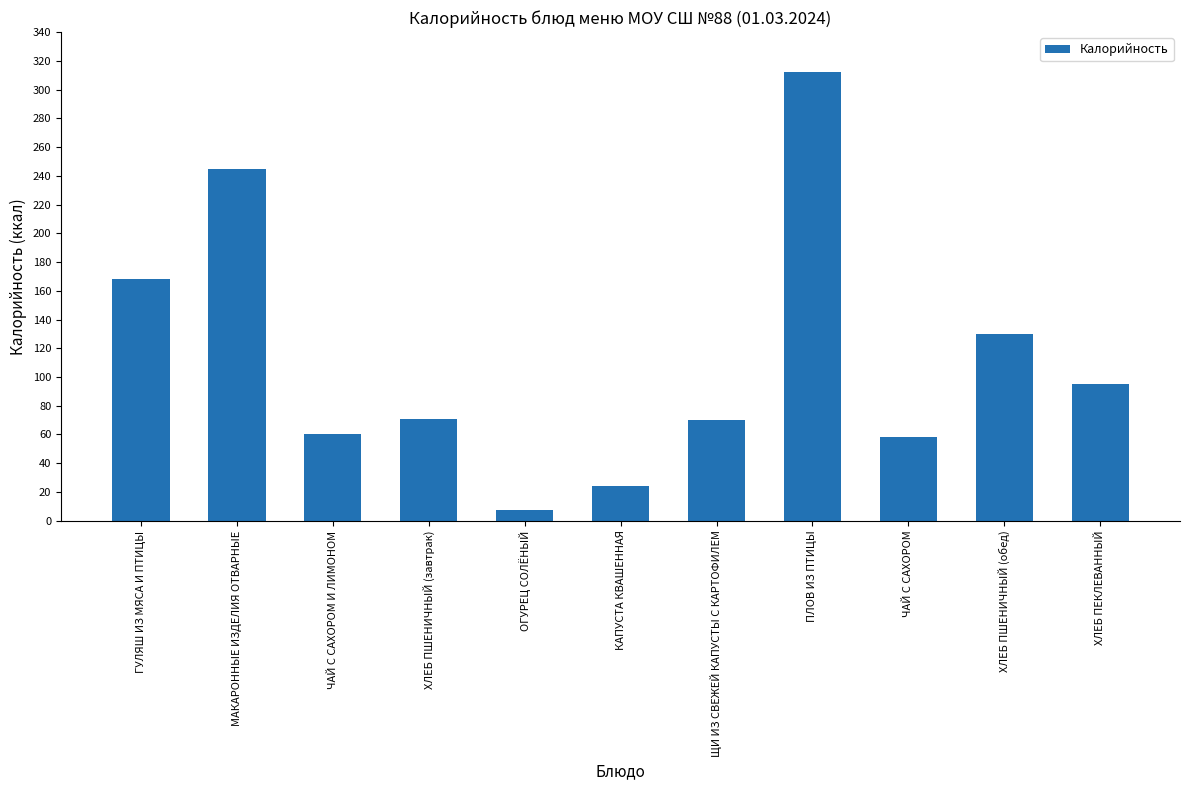

Are the bars horizontal?

No